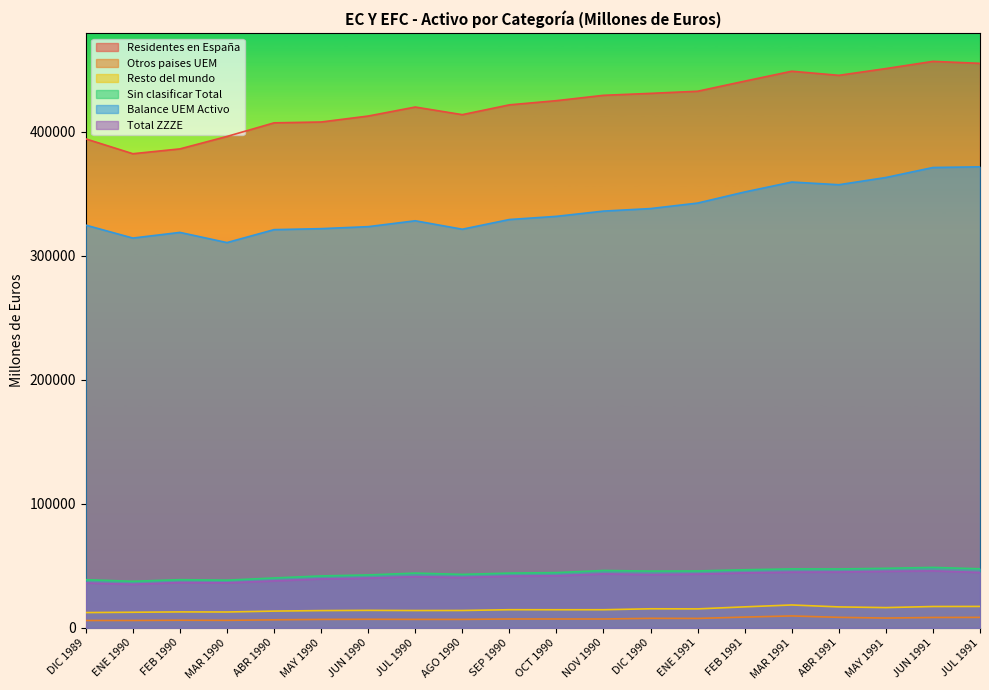

Rank the series by their maximum value, from highest to lowest.

Residentes en España, Balance UEM Activo, Sin clasificar Total, Total ZZZE, Resto del mundo, Otros paises UEM